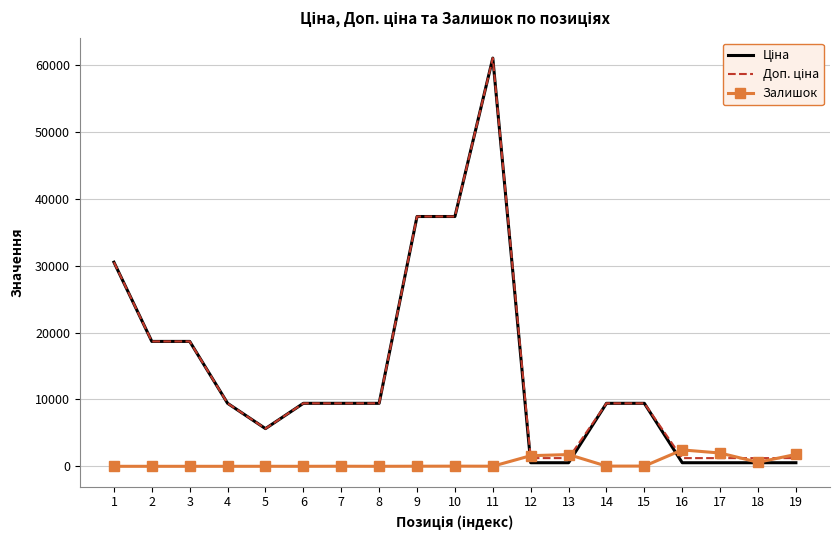

What is the maximum value shown in the chart?

61024.7